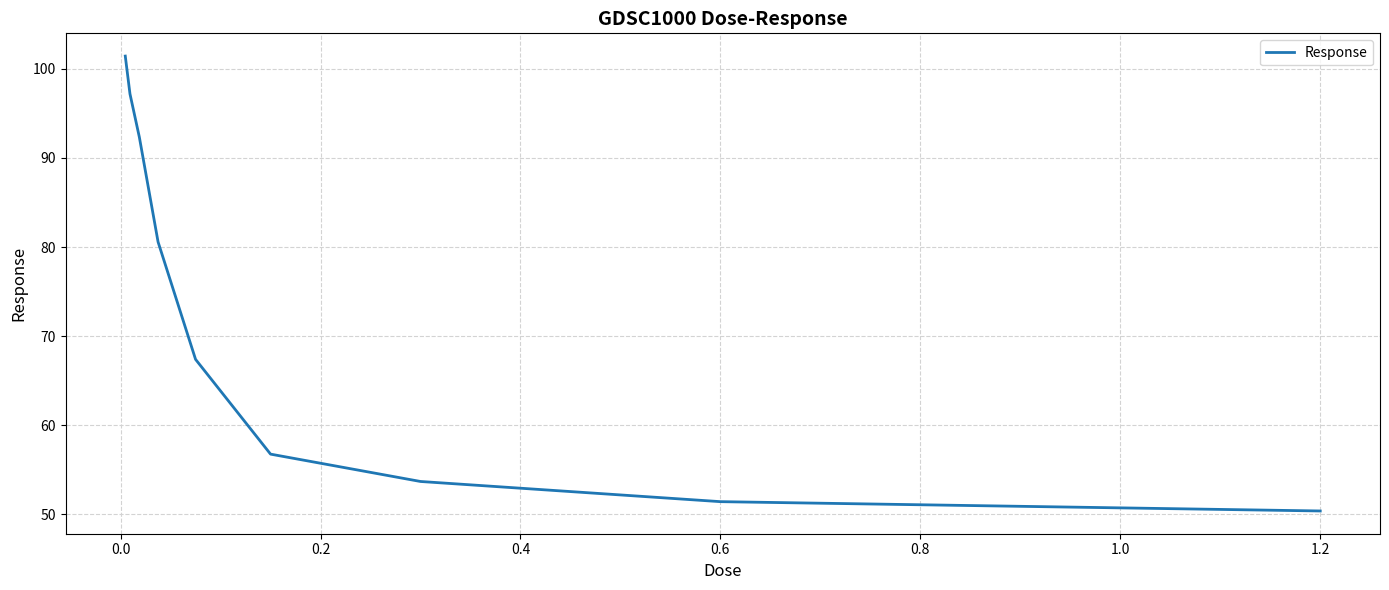

What is the smallest value displayed?

50.4